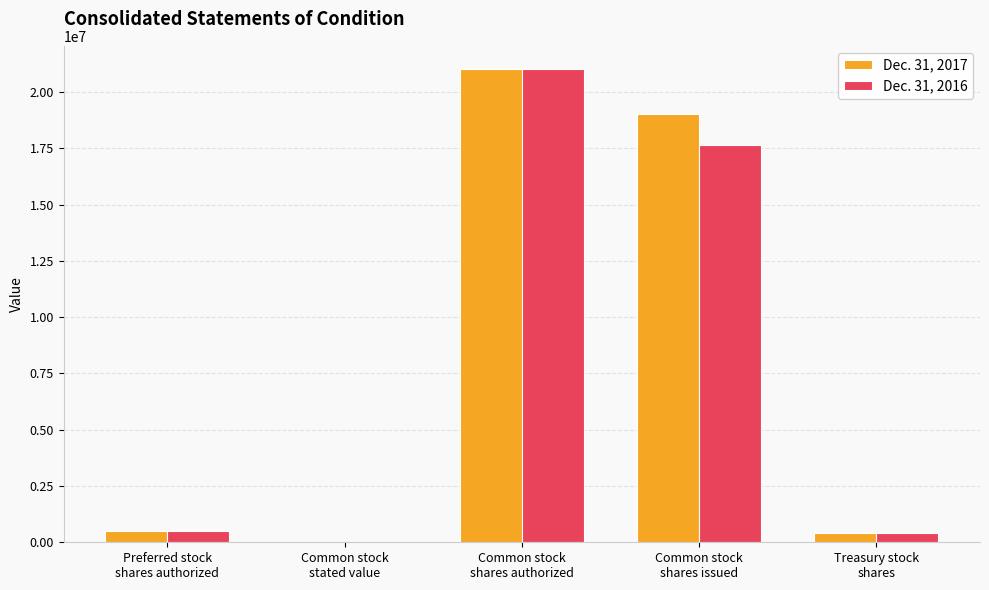

Which label corresponds to the largest value in the chart?

Common stock
shares authorized